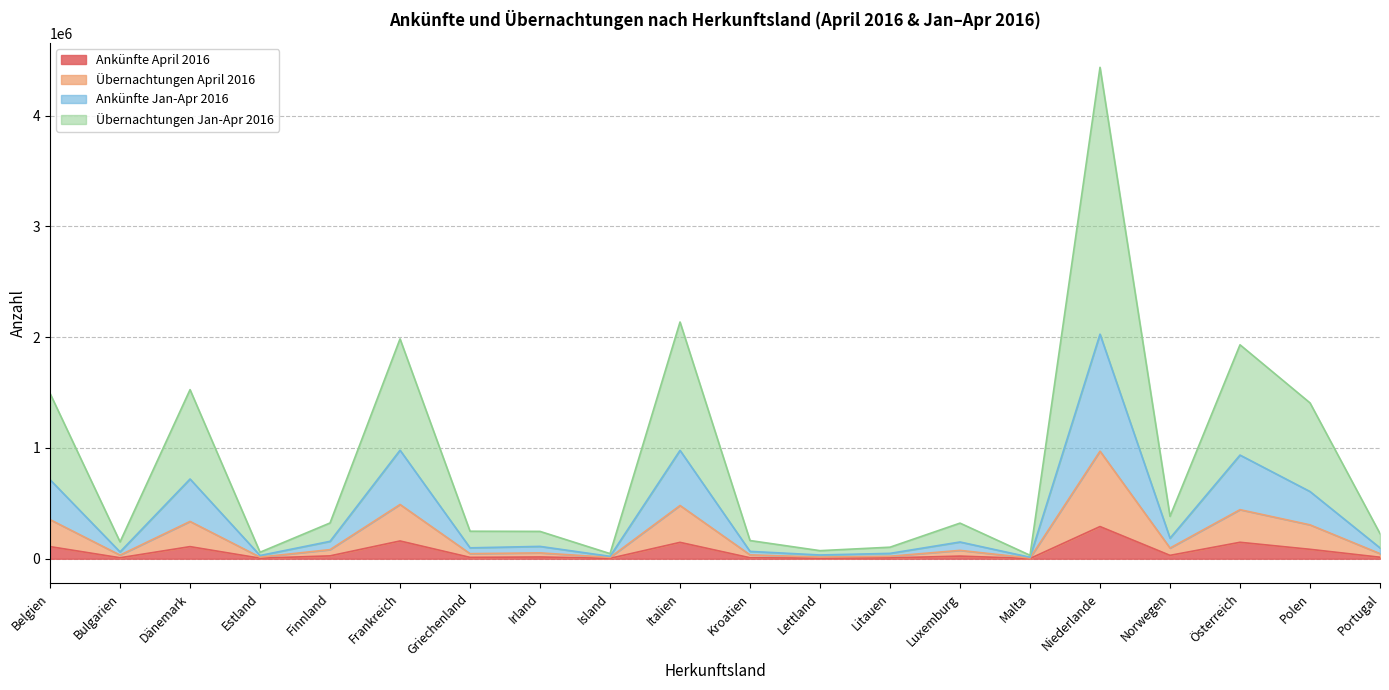

Reading left to right, what are all the values shown in this chart?

Ankünfte April 2016: Belgien=109221	Bulgarien=8624	Dänemark=109144	Estland=4734	Finnland=25716	Frankreich=160221	Griechenland=12046	Irland=15680	Island=3265	Italien=147630	Kroatien=8620	Lettland=5003	Litauen=7405	Luxemburg=23530	Malta=1772	Niederlande=290325	Norwegen=30230	Österreich=148322	Polen=84881	Portugal=13409
Übernachtungen April 2016: Belgien=353010	Bulgarien=32699	Dänemark=336557	Estland=14226	Finnland=82024	Frankreich=489606	Griechenland=45592	Irland=52759	Island=11631	Italien=480548	Kroatien=34733	Lettland=15034	Litauen=22266	Luxemburg=75354	Malta=6119	Niederlande=970773	Norwegen=96367	Österreich=442734	Polen=305770	Portugal=45948
Ankünfte Jan-Apr 2016: Belgien=713257	Bulgarien=61375	Dänemark=719616	Estland=28965	Finnland=156886	Frankreich=979488	Griechenland=98220	Irland=111264	Island=21616	Italien=977980	Kroatien=66135	Lettland=33712	Litauen=48237	Luxemburg=150992	Malta=13166	Niederlande=2026992	Norwegen=185260	Österreich=935481	Polen=606386	Portugal=97622
Übernachtungen Jan-Apr 2016: Belgien=1491887	Bulgarien=152096	Dänemark=1526089	Estland=58406	Finnland=322674	Frankreich=1984432	Griechenland=248166	Irland=246525	Island=46048	Italien=2136766	Kroatien=164077	Lettland=72765	Litauen=104074	Luxemburg=321331	Malta=31099	Niederlande=4435536	Norwegen=382819	Österreich=1931019	Polen=1406533	Portugal=226666